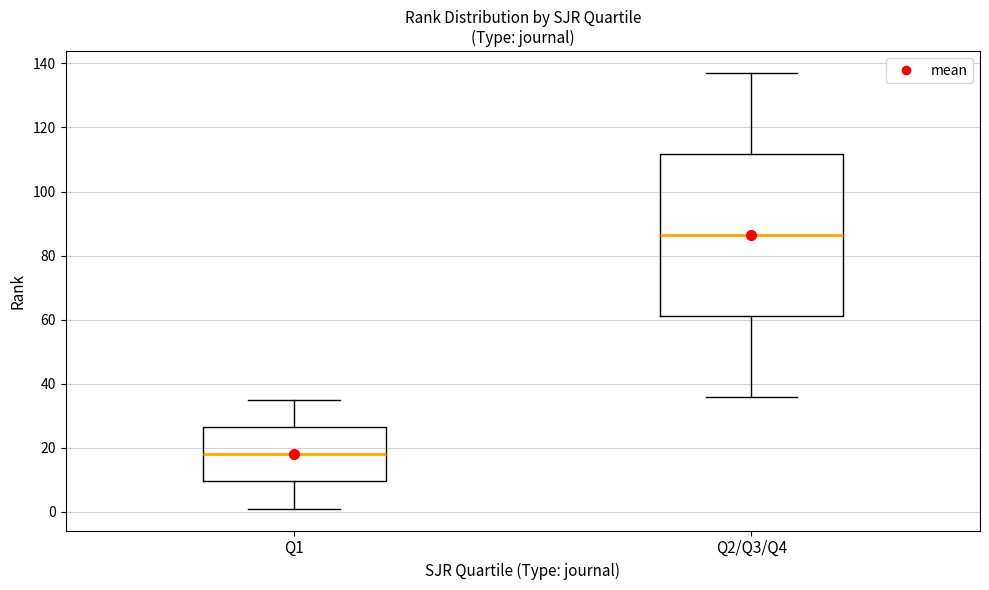

Reading left to right, transcribe this box plot: for each box, give where its median line is, the range the box spans, and where its two whiskers end, as read against the y-axis. The values are not printed on the chart, so give them approximately, as read against the axis.

Q1: median 18, box 10 to 26, whiskers 2 to 36
Q2/Q3/Q4: median 86, box 62 to 112, whiskers 36 to 138